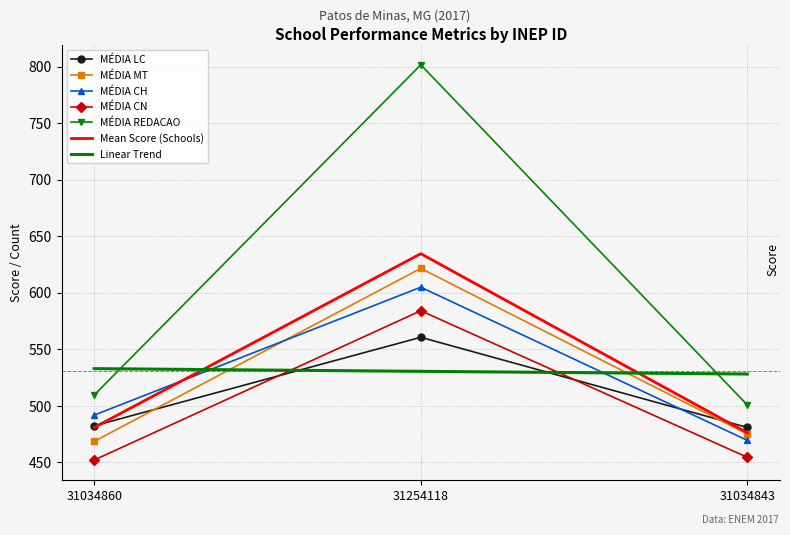

Rank the categories by MÉDIA REDACAO value from highest to lowest.

31254118, 31034860, 31034843